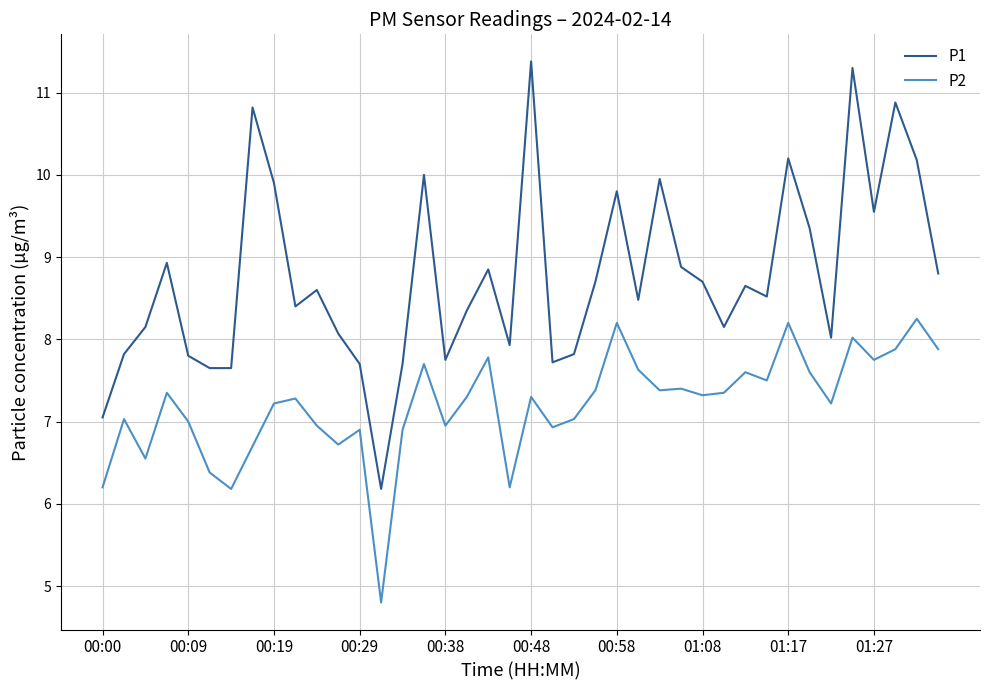

What is the greatest value displayed?

11.4